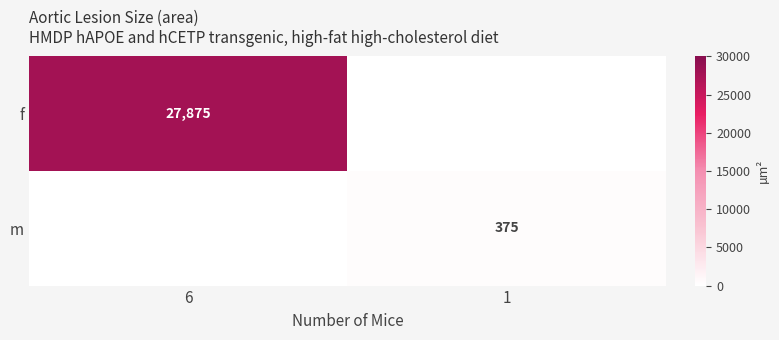

How many series are shown in this chart?

2